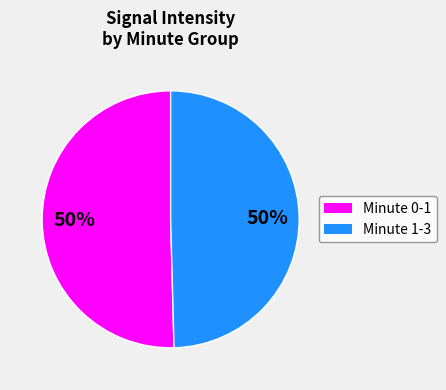

Count the number of slices in the pie.

2